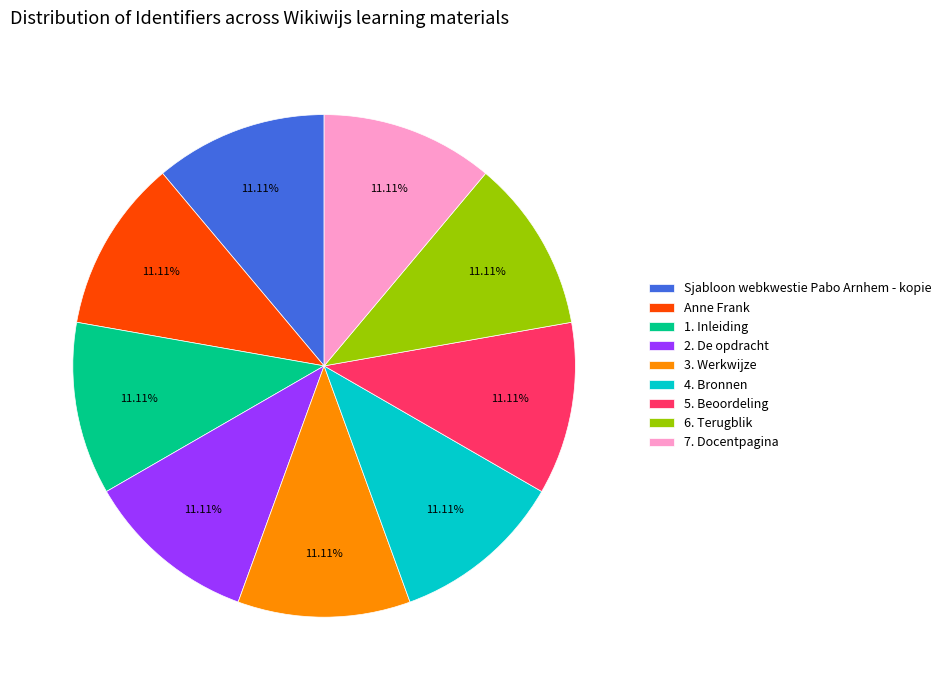

True or false: 1. Inleiding accounts for 11% of the total.

True